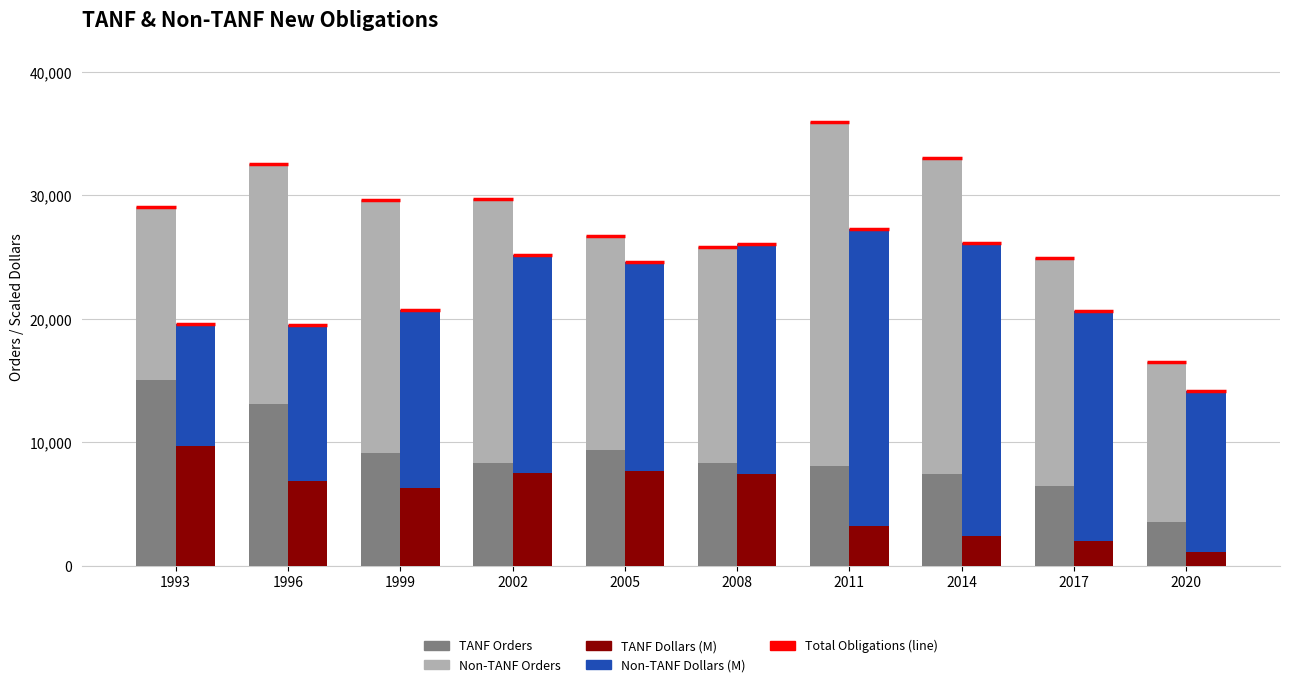

What is the difference between the TANF Dollars (M) values at 2011 and 1993?

6485.7